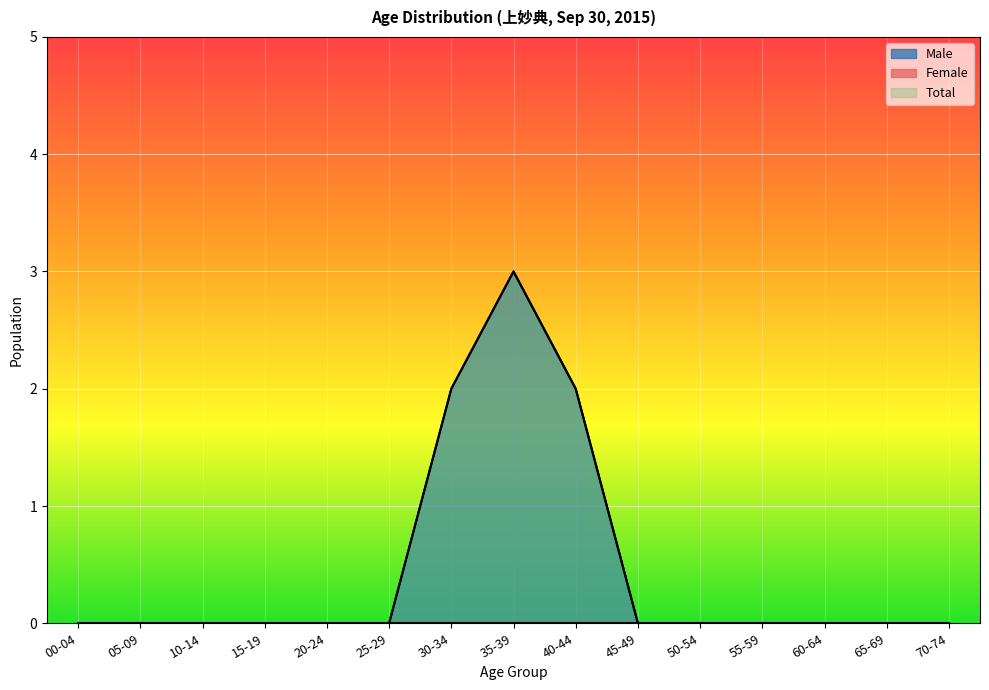

At which label is Male closest to 1?

00-04